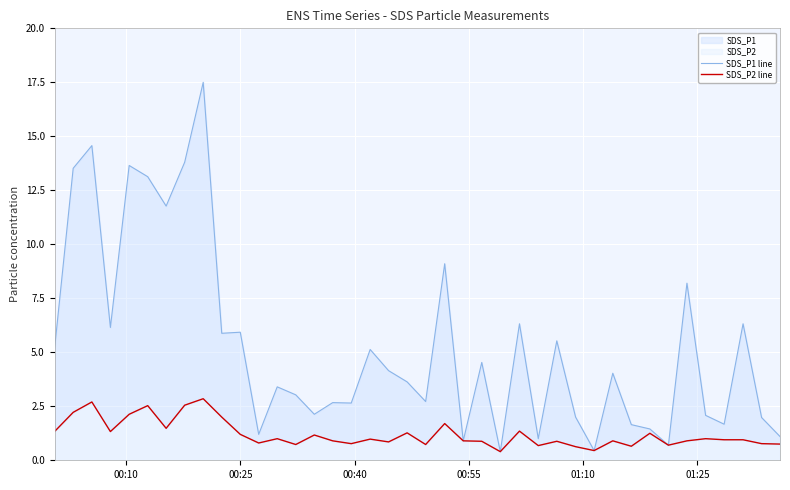

True or false: SDS_P1 line and SDS_P2 line intersect in this chart.

False